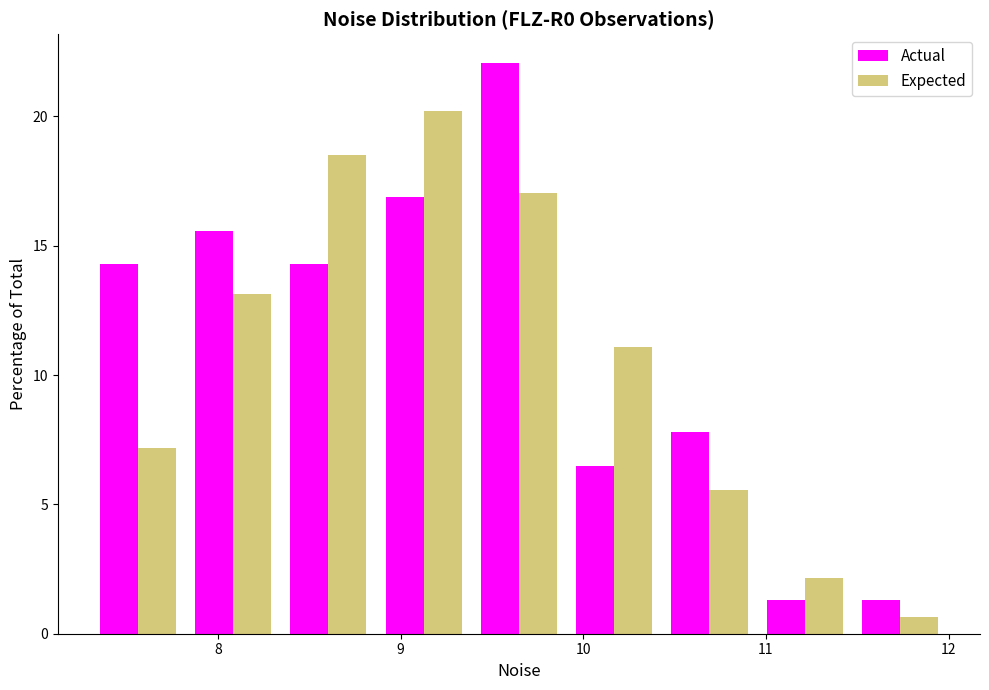

Reading left to right, list every range on the x-axis with the height of the bar of each series over it. Neither the bar edges nor the heights are printed on the chart, so give them approximately, as read against the axes.

7.3 to 7.8: Actual=14.5	Expected=7.0
7.8 to 8.3: Actual=15.5	Expected=13.0
8.3 to 8.9: Actual=14.5	Expected=18.5
8.9 to 9.4: Actual=17.0	Expected=20.0
9.4 to 9.9: Actual=22.0	Expected=17.0
9.9 to 10.4: Actual=6.5	Expected=11.0
10.4 to 11.0: Actual=8.0	Expected=5.5
11.0 to 11.5: Actual=1.5	Expected=2.0
11.5 to 12.0: Actual=1.5	Expected=0.5